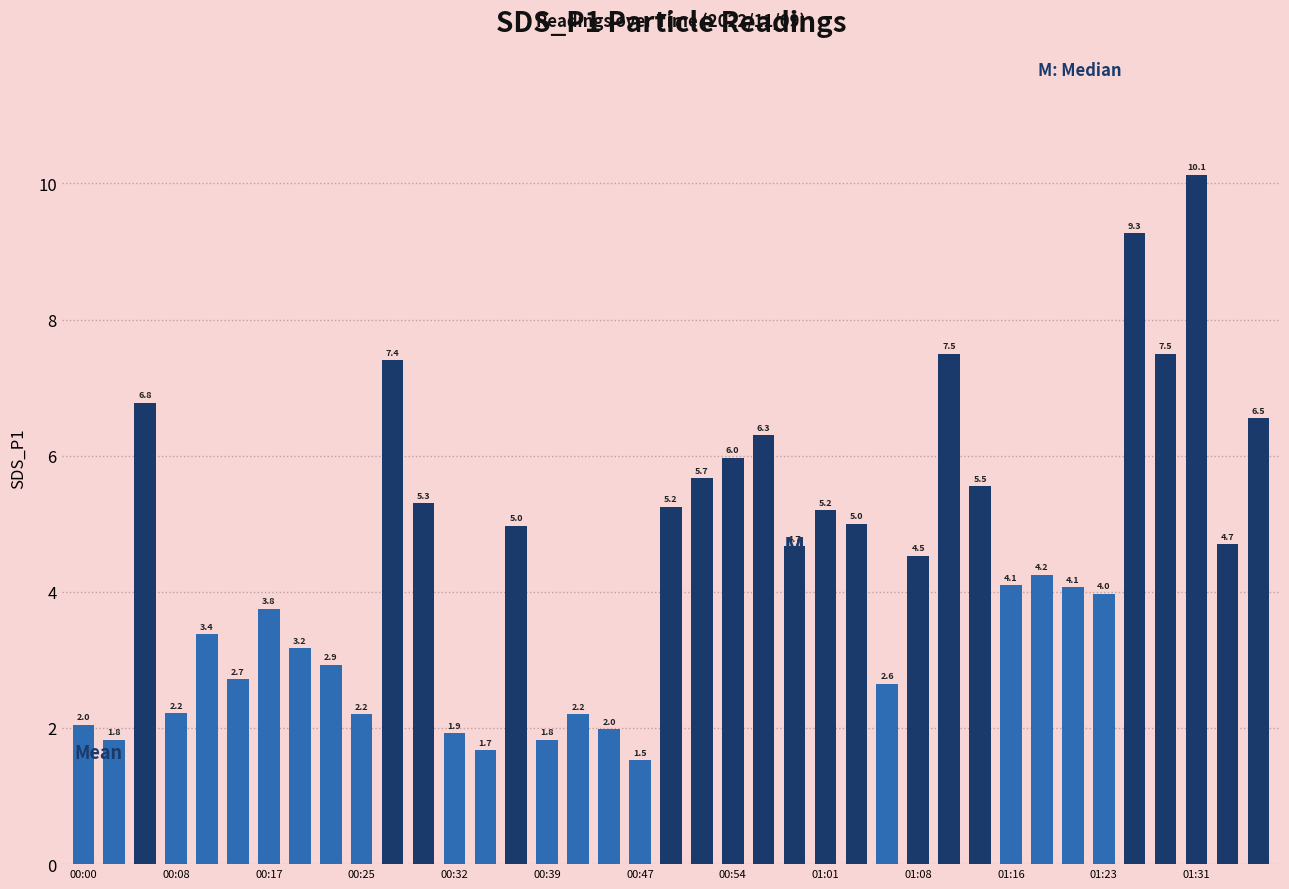

Does the chart contain stacked bars?

No